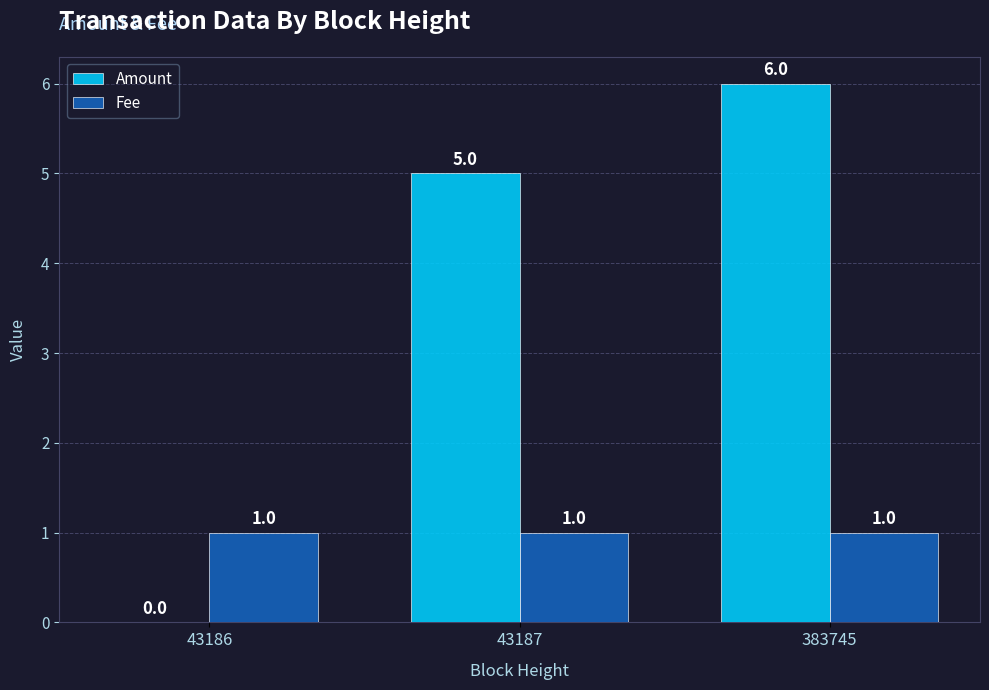

What are all the series names shown in the legend?

Amount, Fee